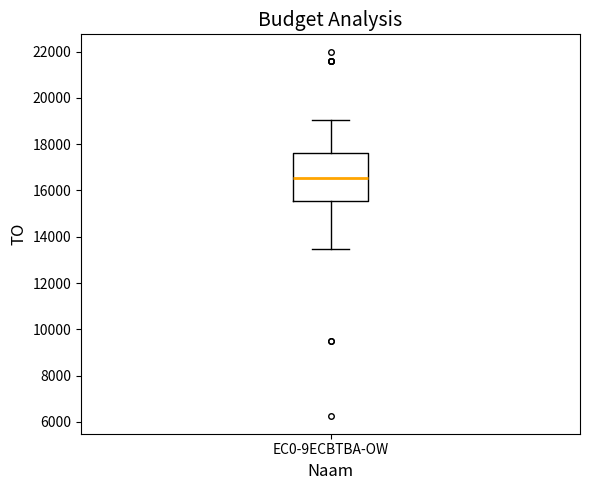

Read this box plot against the y-axis: the position of the median line, the range covered by the box, and the ends of both whiskers. The values are not printed on the chart, so give them approximately, as read against the axis.

median 16600, box 15600 to 17600, whiskers 13400 to 19000